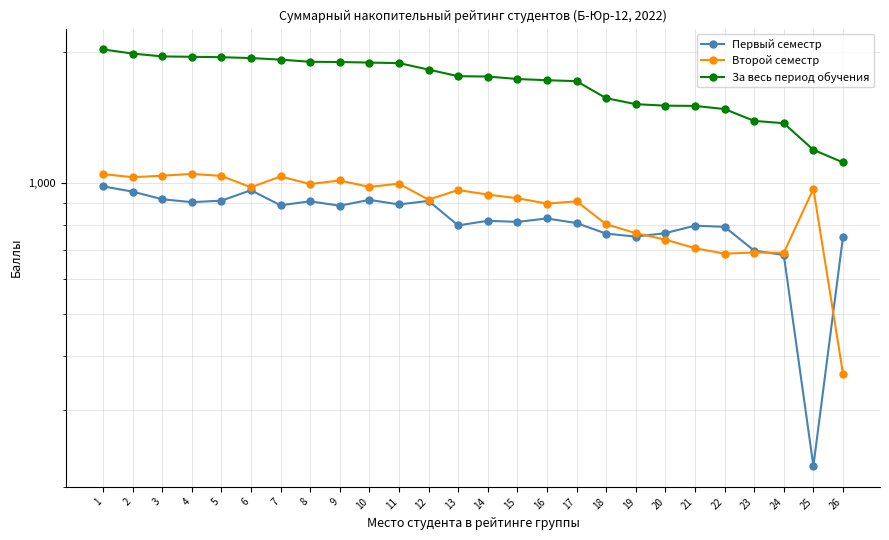

How many categories are shown in the chart?

26